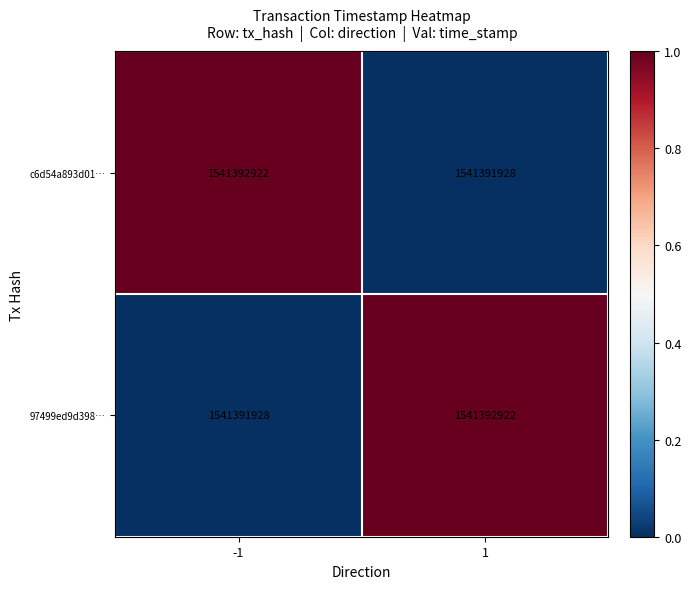

Is the value of c6d54a893d01… at 1 greater than the value of 97499ed9d398… at 1?

No